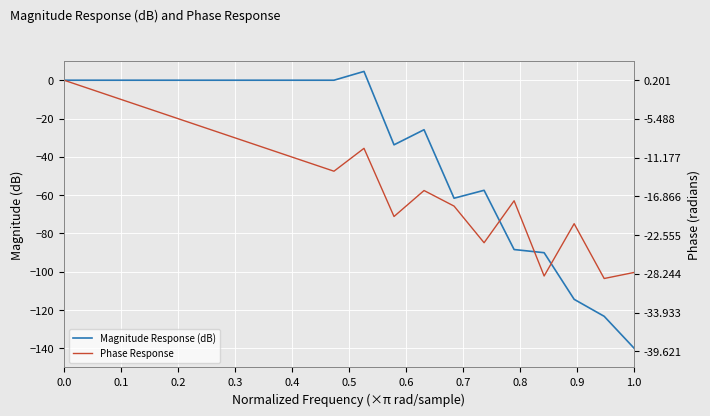

Which series has the widest spread of values?

Magnitude Response (dB)